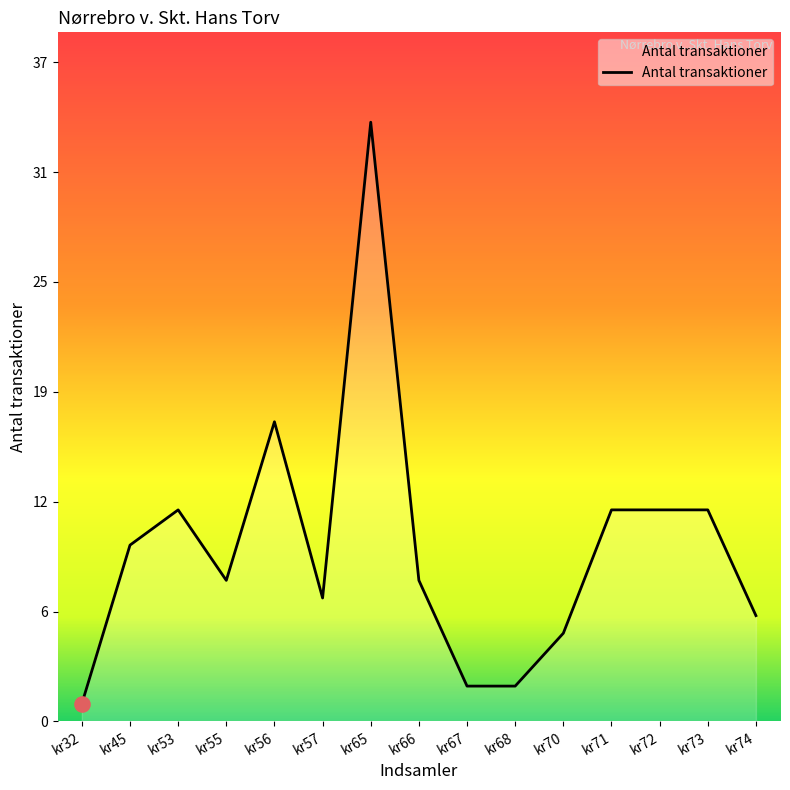

What is the change in value from kr68 to kr74?

+4